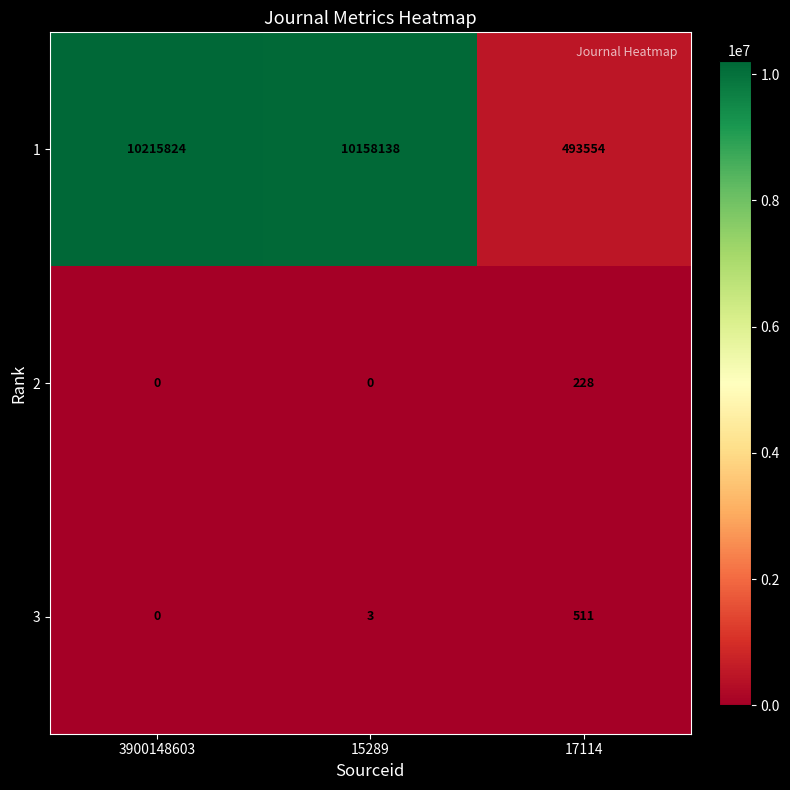

Reading right to left, transcribe all the data shown in this chart.

1: 493554	10158138	10215824
2: 228	0	0
3: 511	3	0